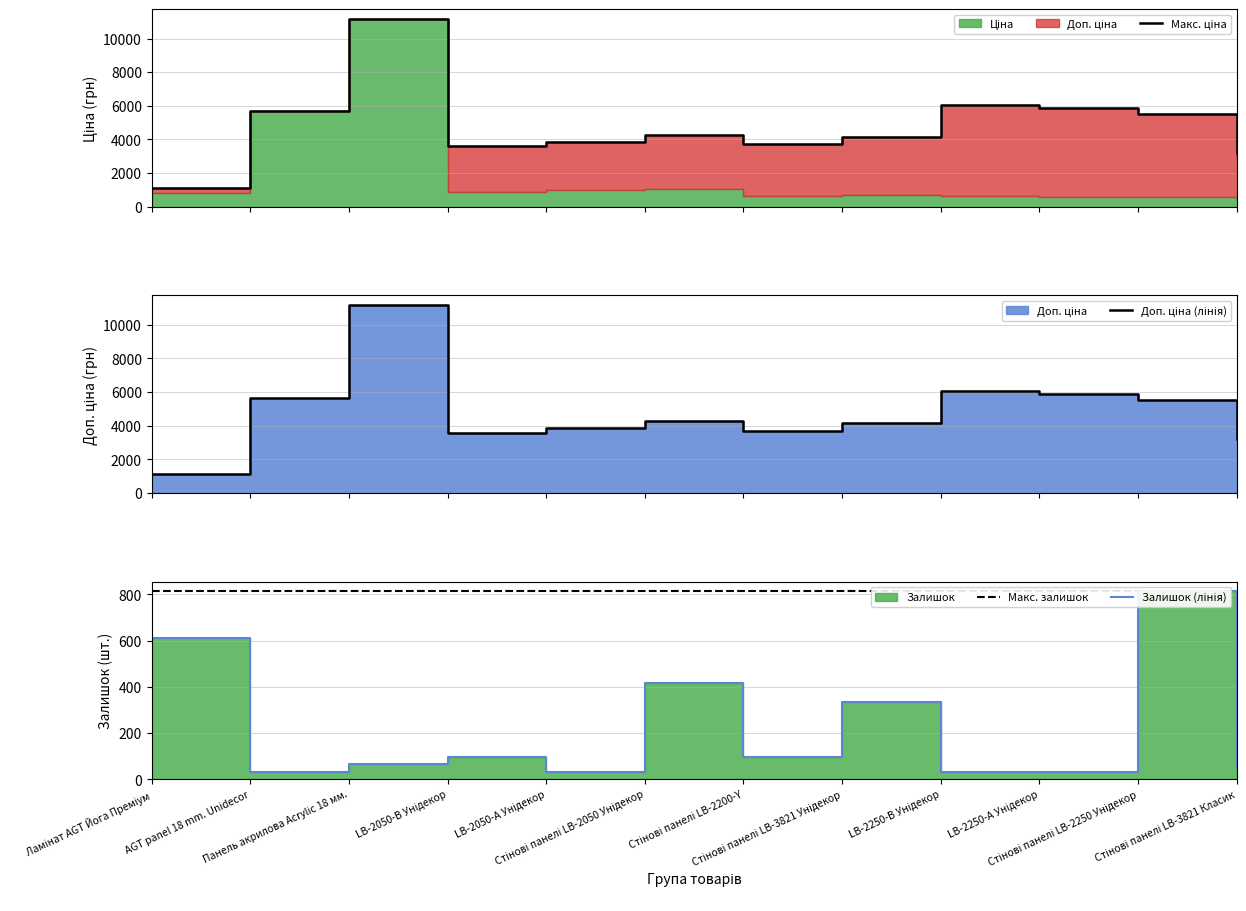

True or false: Доп. ціна and Залишок intersect in this chart.

False